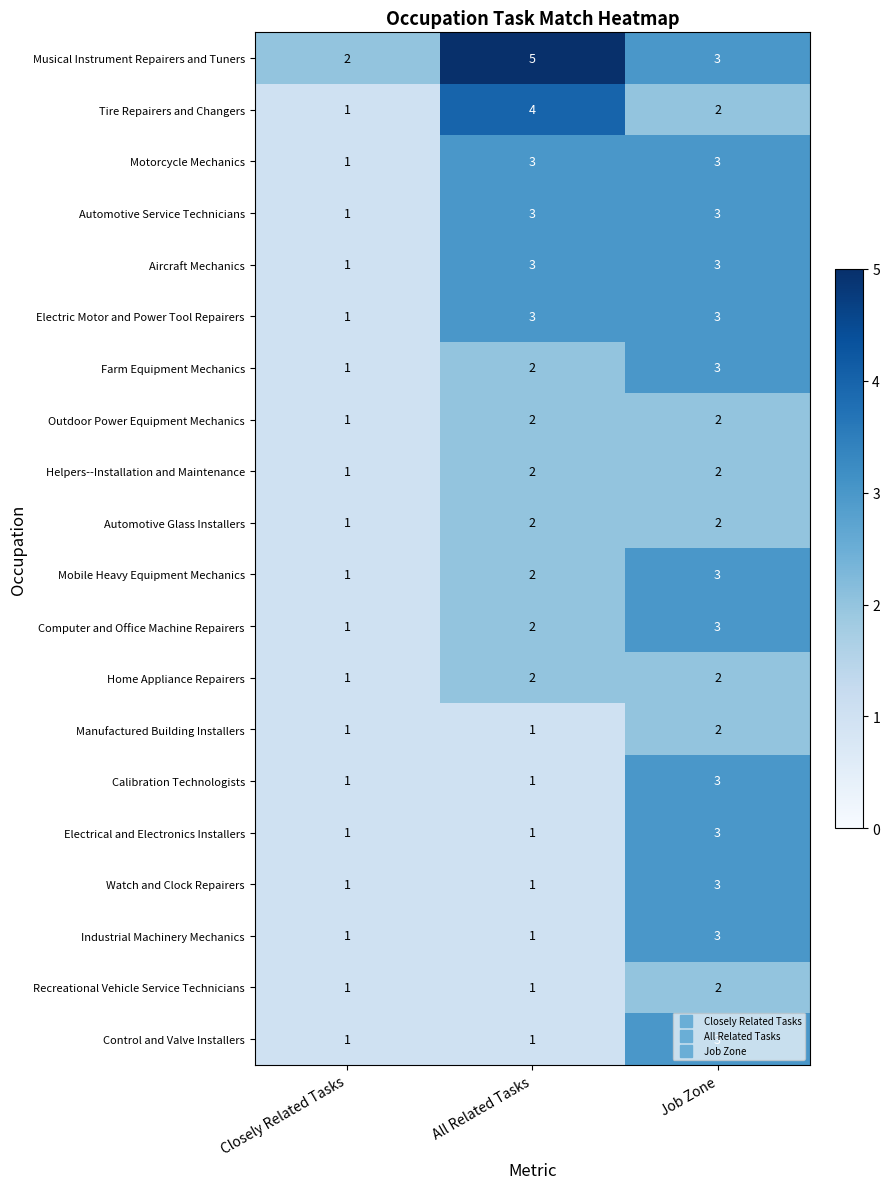

What is the total value across all series at Job Zone?

53